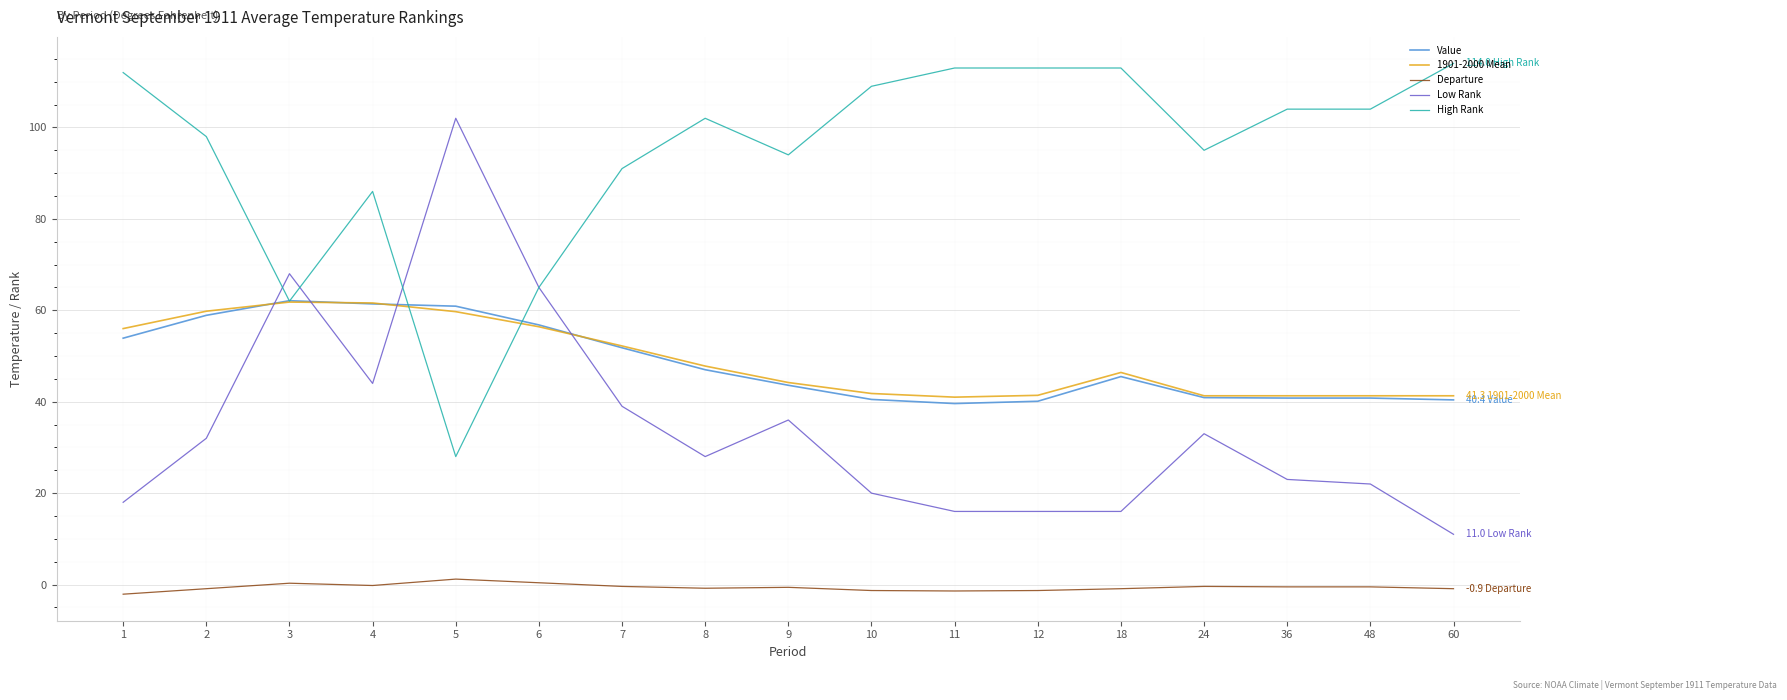

What is the difference between the High Rank values at 5 and 36?

76.0